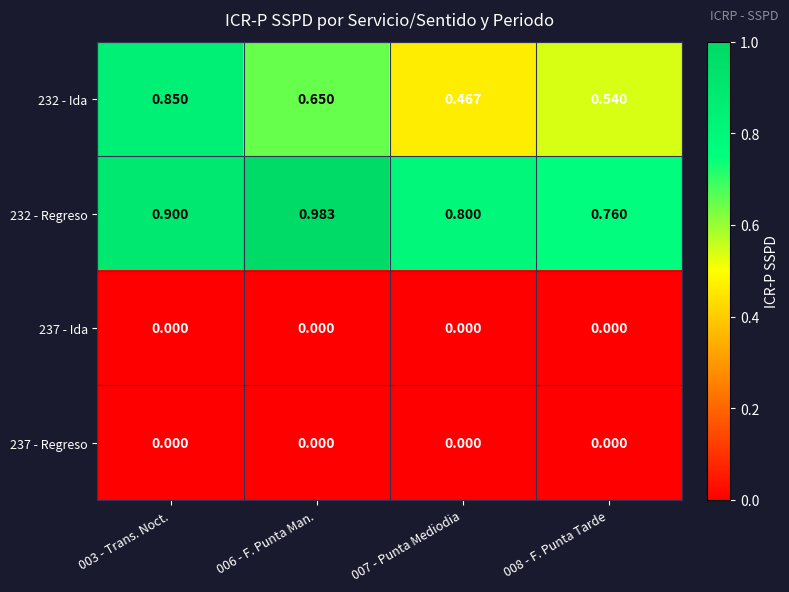

Which series changed the most between 003 - Trans. Noct. and 006 - F. Punta Man.?

232 - Ida